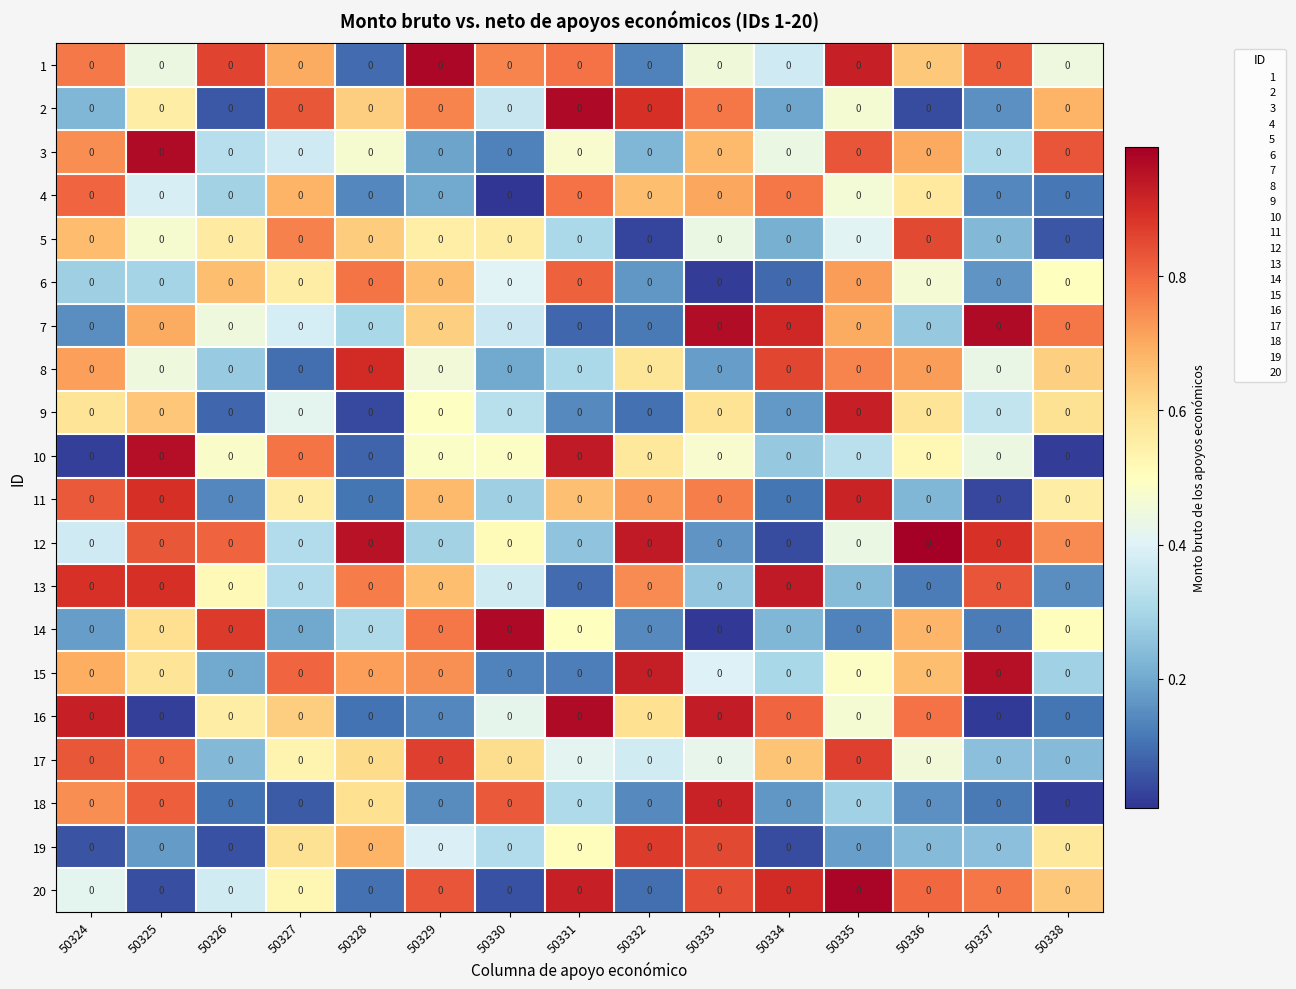

What is the total value across all series at 50332?

9.1